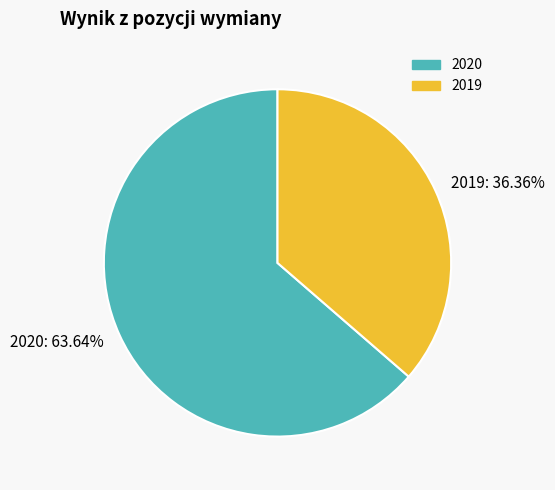

To the nearest percent, what percentage of the pie is 2019?

36%